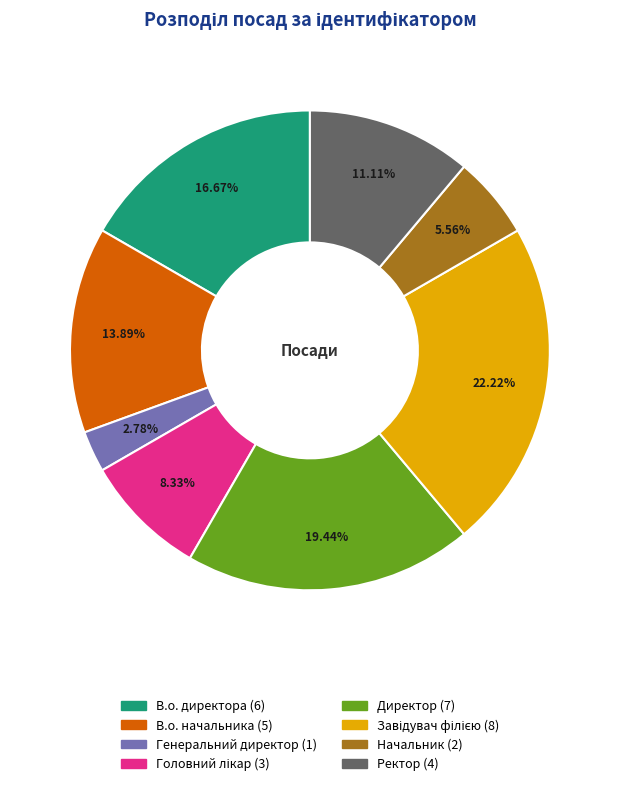

To the nearest percent, what is the difference between the largest and smallest slice percentages?

19%